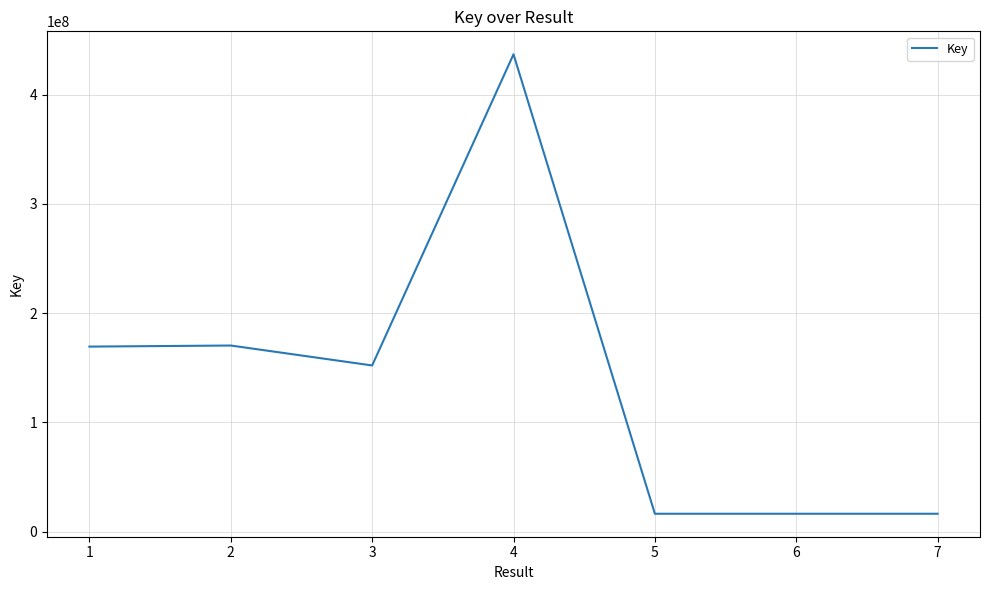

What is the minimum value shown in the chart?

16472121